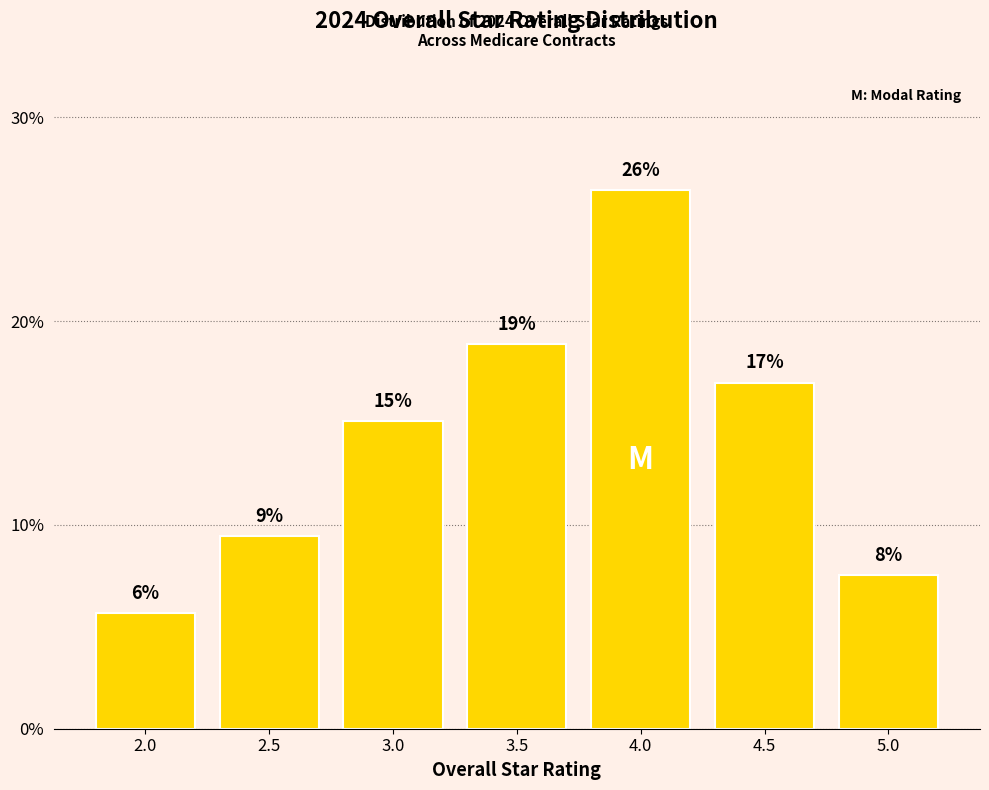

True or false: the data shows 22.5 at 4.5.

False